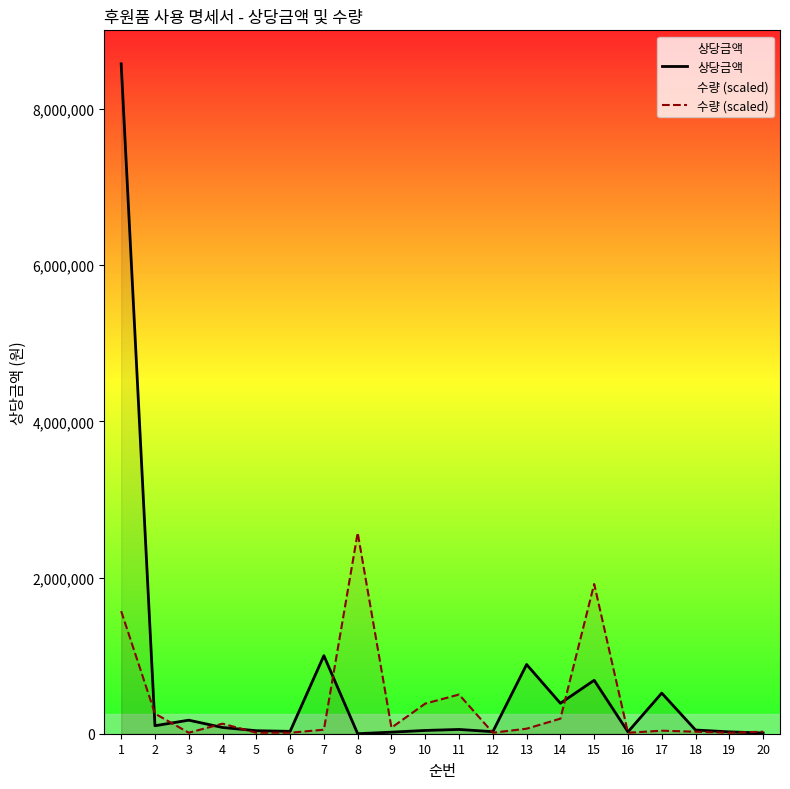

At which category is the sum across all series the highest?

1